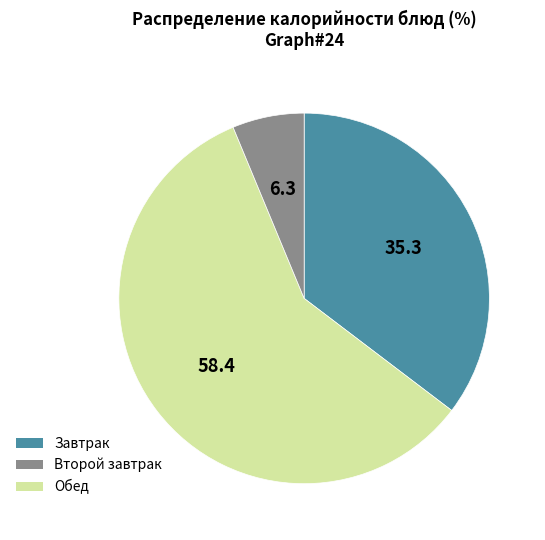

Count the number of slices in the pie.

3